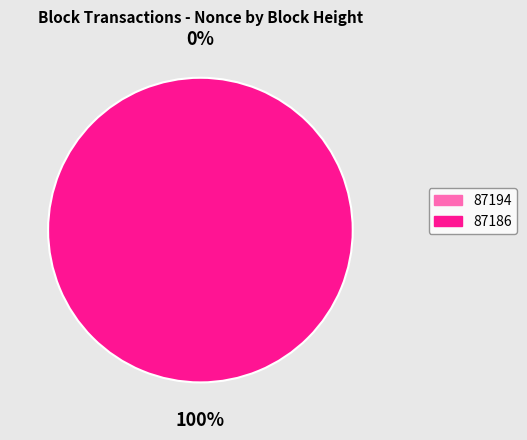

How many slices are in this pie chart?

2